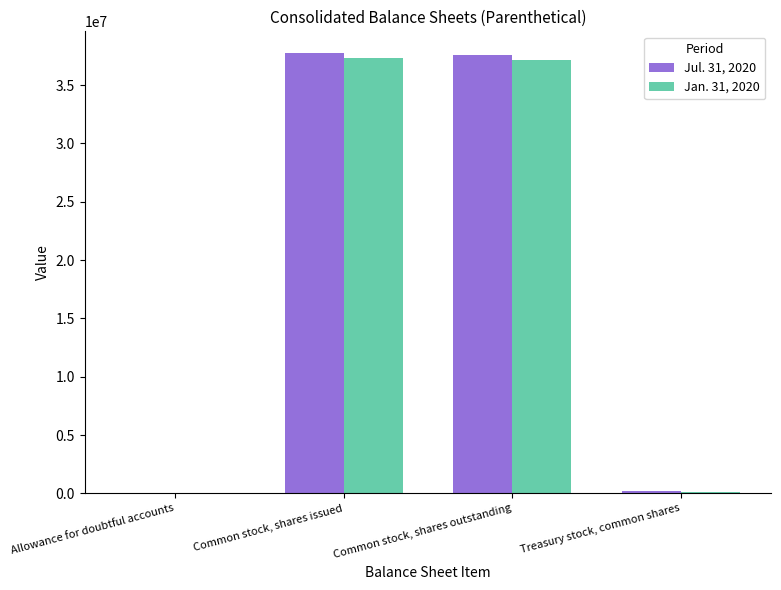

Is it true that Jul. 31, 2020 equals 37727987 at Common stock, shares issued?

True